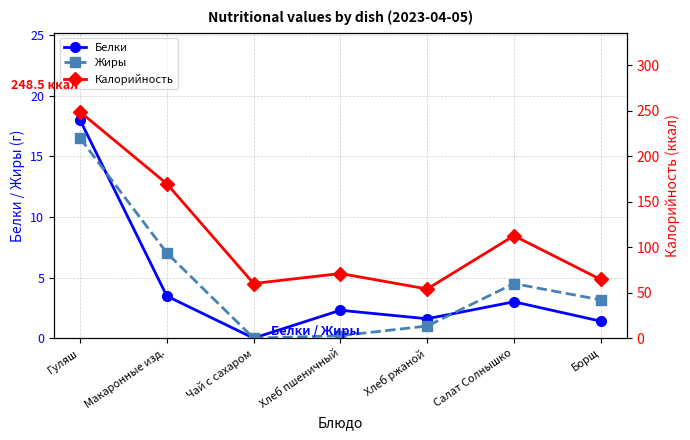

What is the label of the 5th point from the left?

Хлеб ржаной